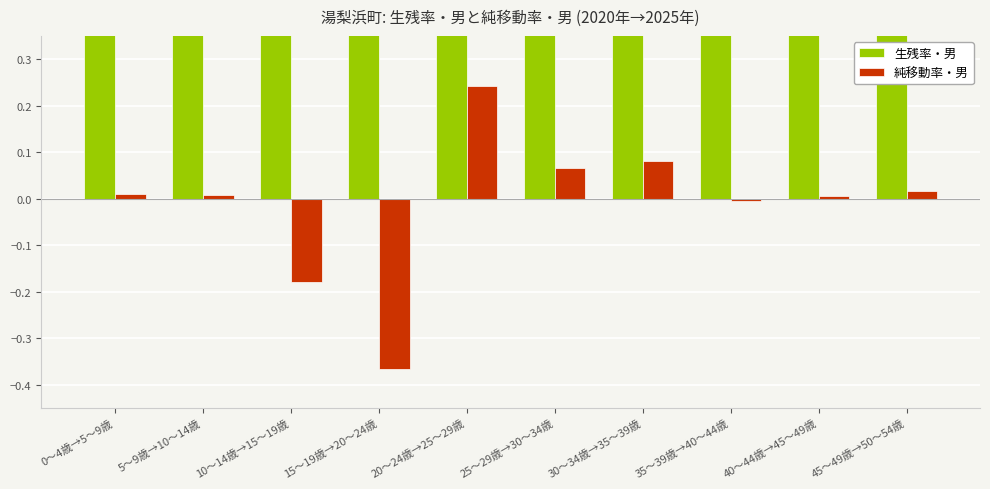

The 純移動率・男 series shows 0.1 at 25～29歳→30～34歳. True or false?

True